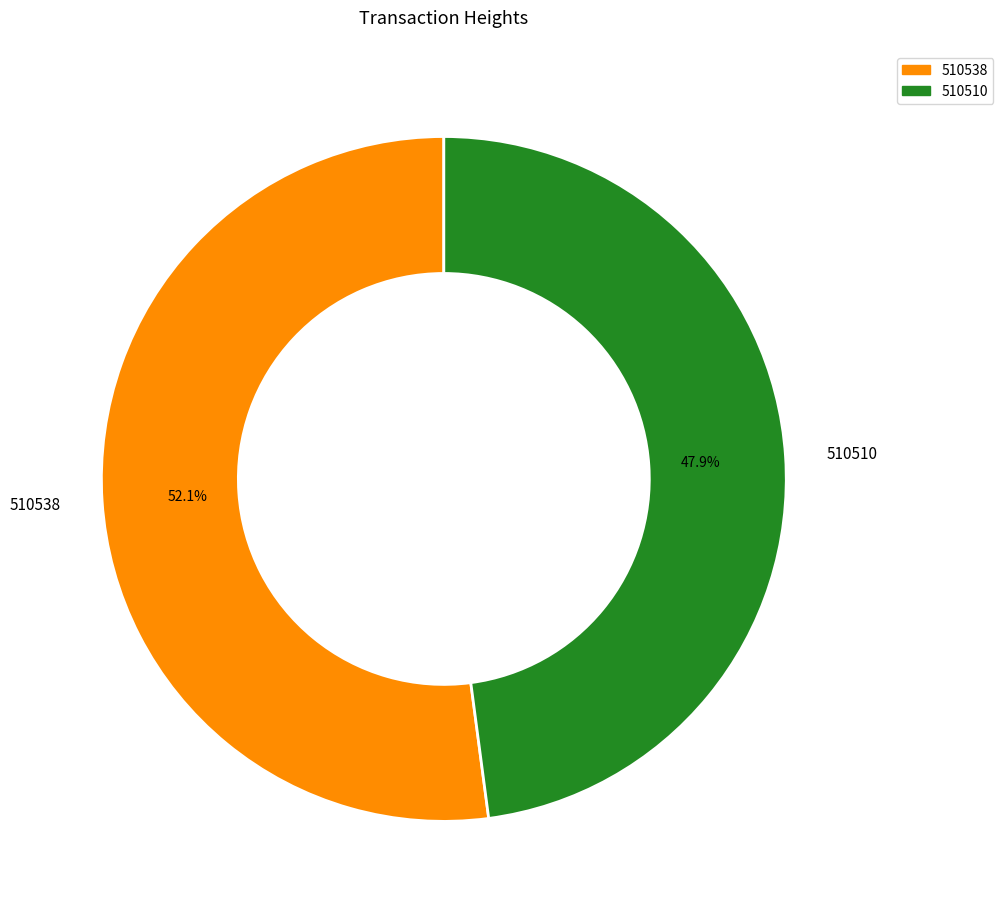

What is the largest slice in the pie chart?

510538